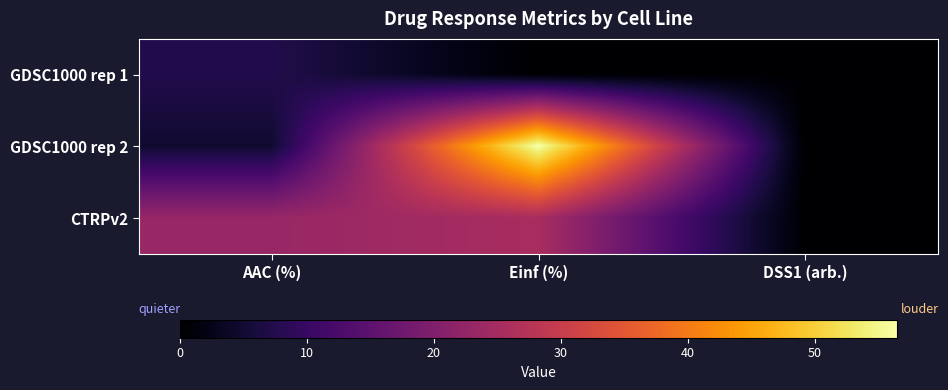

Reading left to right, transcribe all the data shown in this chart.

GDSC1000 rep 1: AAC (%)=7.3	Einf (%)=0.0	DSS1 (arb.)=0.0
GDSC1000 rep 2: AAC (%)=4.8	Einf (%)=56.5	DSS1 (arb.)=0.0
CTRPv2: AAC (%)=23.2	Einf (%)=25.5	DSS1 (arb.)=0.2